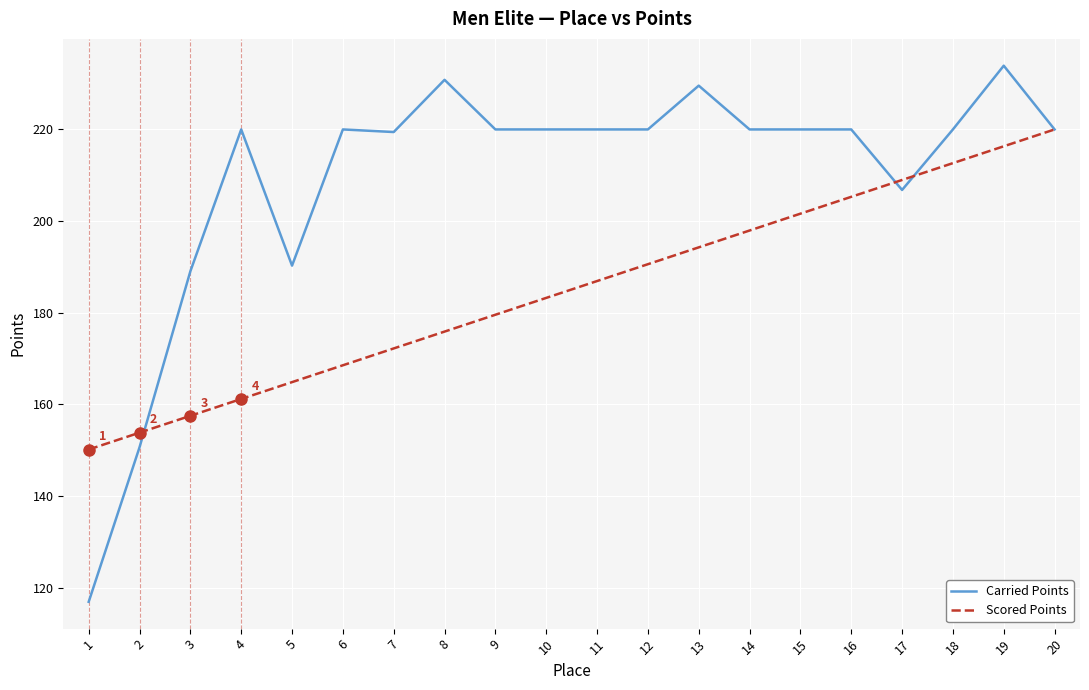

How many lines are shown in the chart?

2